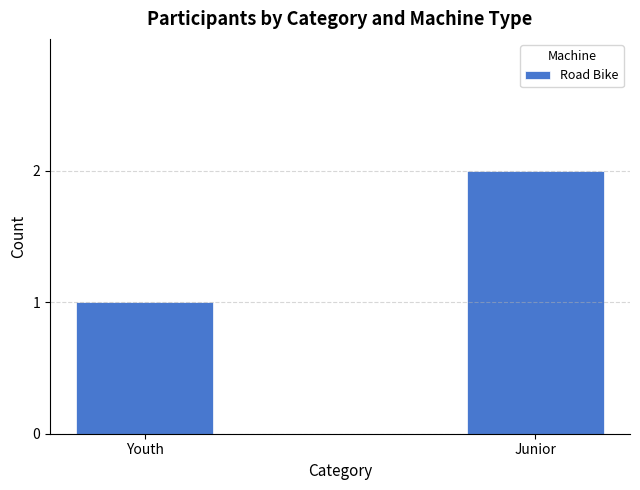

Which label corresponds to the largest value in the chart?

Junior